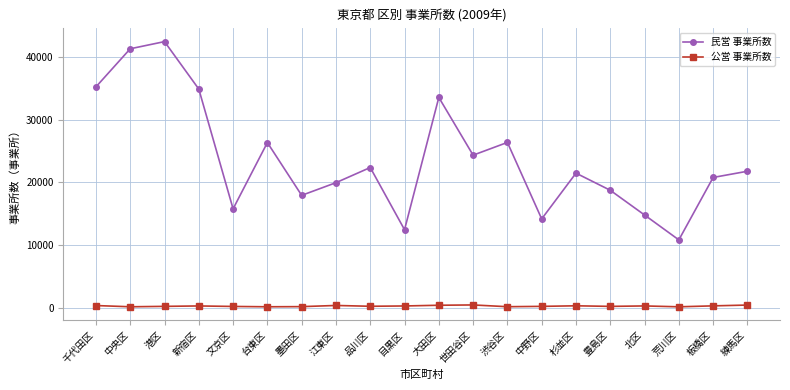

What is the difference between the maximum and second lowest values in the 民営 事業所数 series?

30020